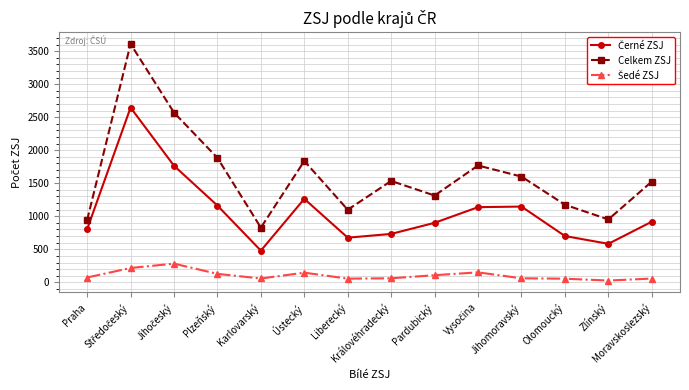

What is the sum of all Celkem ZSJ values?

22641